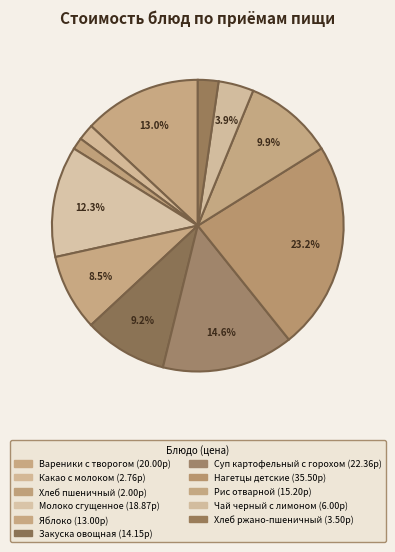

How much of the chart is everything except Хлеб пшеничный?

98.7%